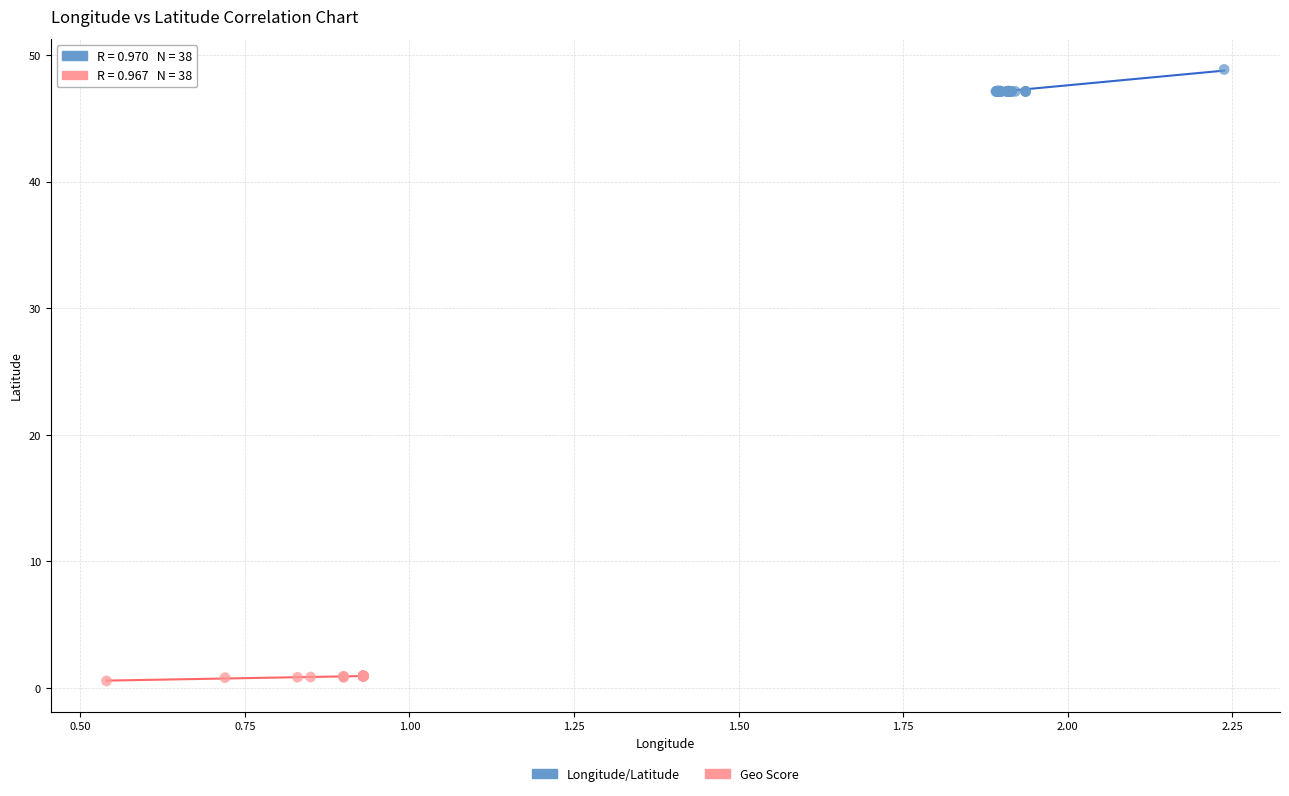

Which series has the largest Y range (max minus min)?

Longitude/Latitude